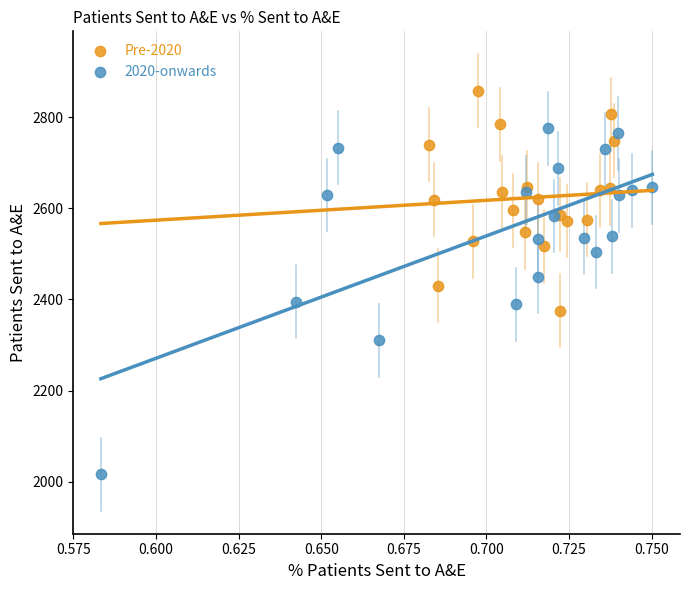

Which series reaches the maximum Y coordinate?

Pre-2020